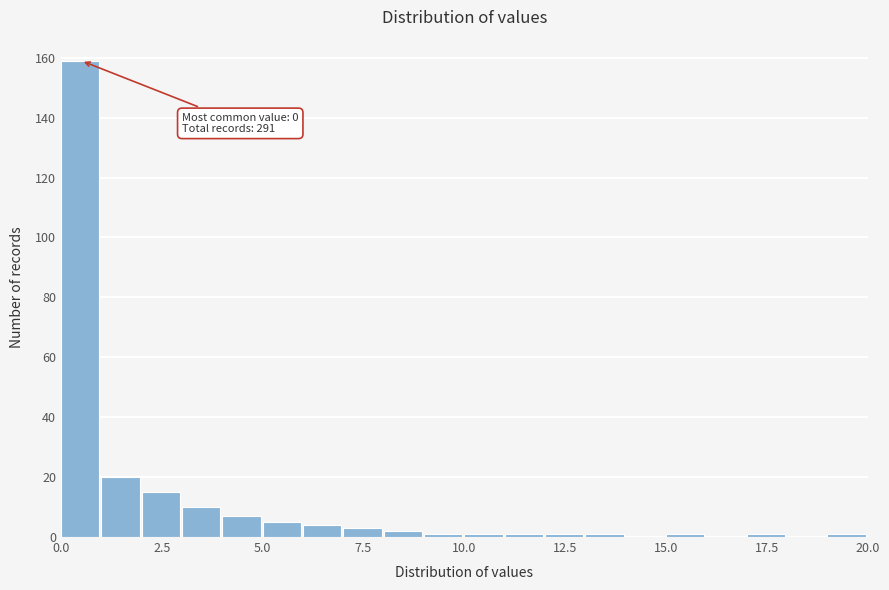

Around what value on the x-axis is the tallest bar? Give the approximate position of its centre, as read against the axis.

0.5